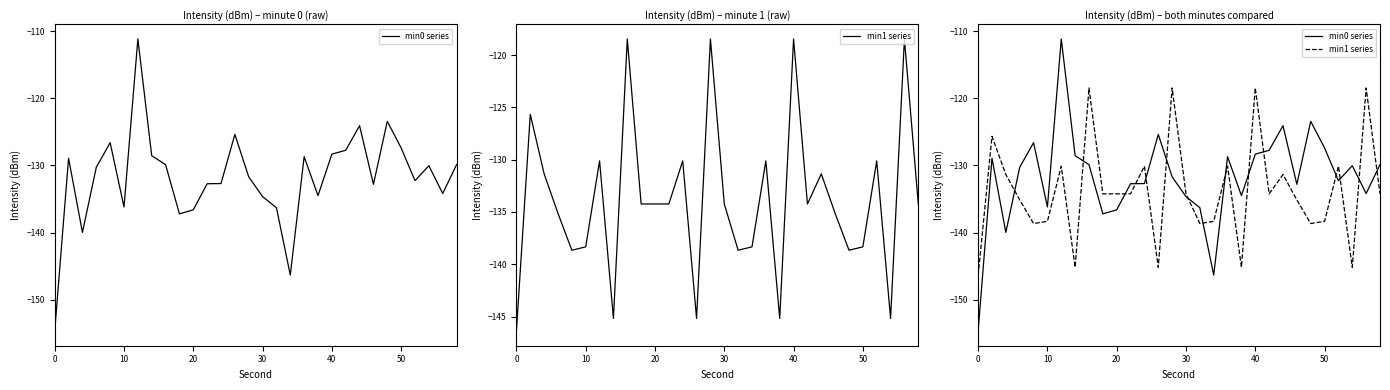

The min0 series series shows -176.4 at 11. True or false?

False